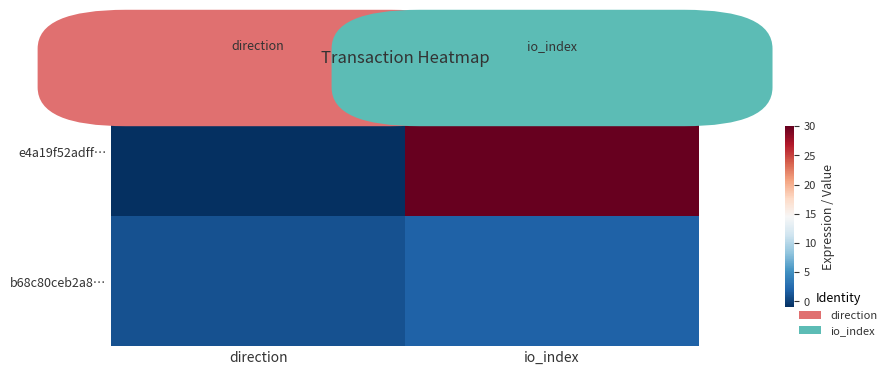

What is the maximum value shown in the chart?

30